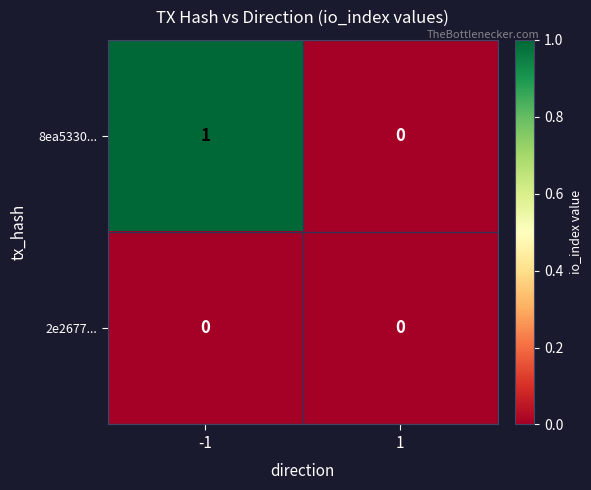

Which series has the largest range (max minus min)?

8ea5330...